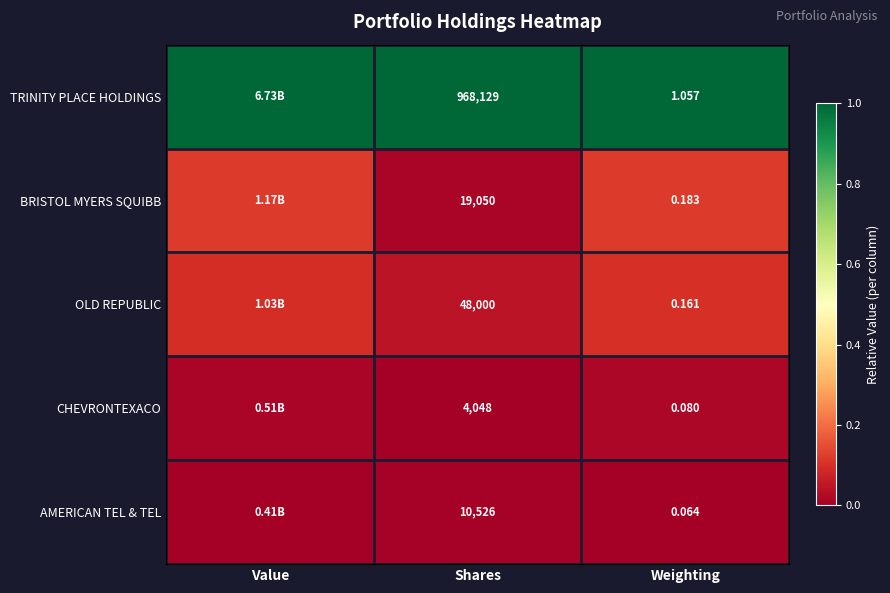

Between Shares and Weighting, which series saw the biggest shift?

TRINITY PLACE HOLDINGS